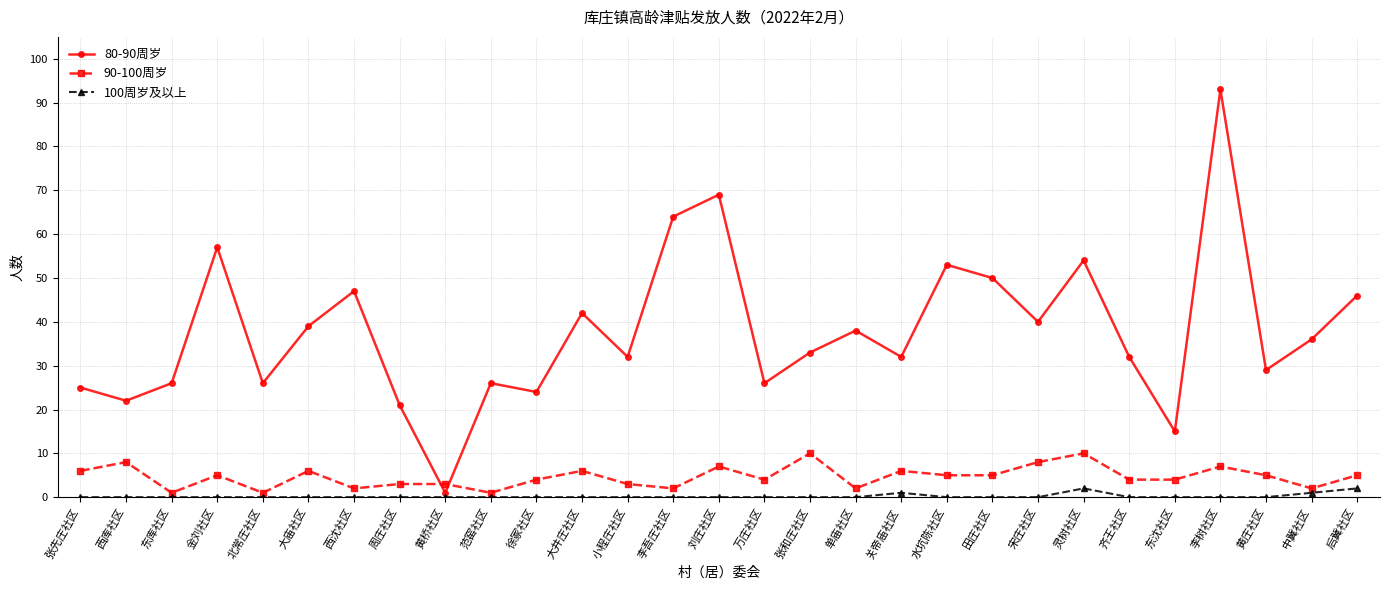

Rank the series by their maximum value, from highest to lowest.

80-90周岁, 90-100周岁, 100周岁及以上